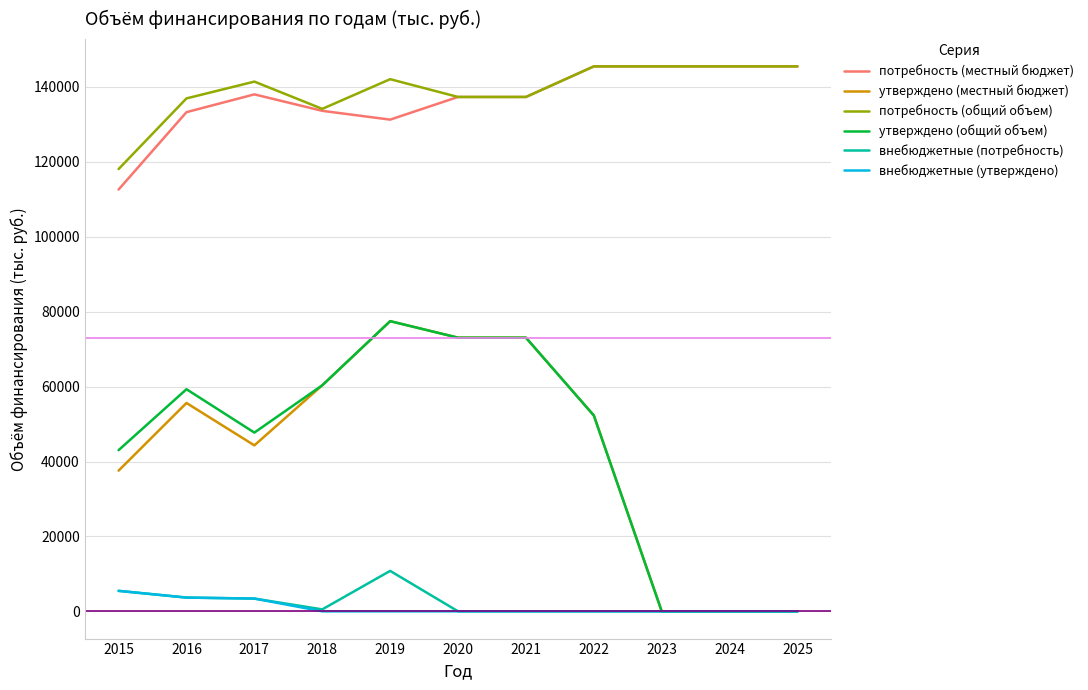

What is the highest value of the потребность (местный бюджет) series?

145490.1